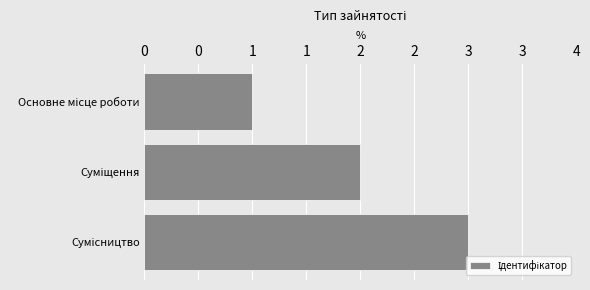

Does the chart contain any negative values?

No